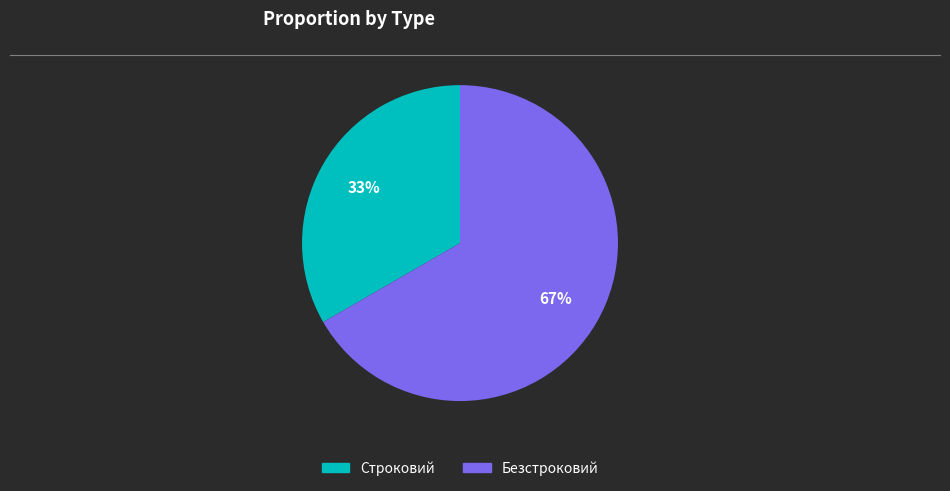

Is it true that Строковий is 33% of the pie?

True